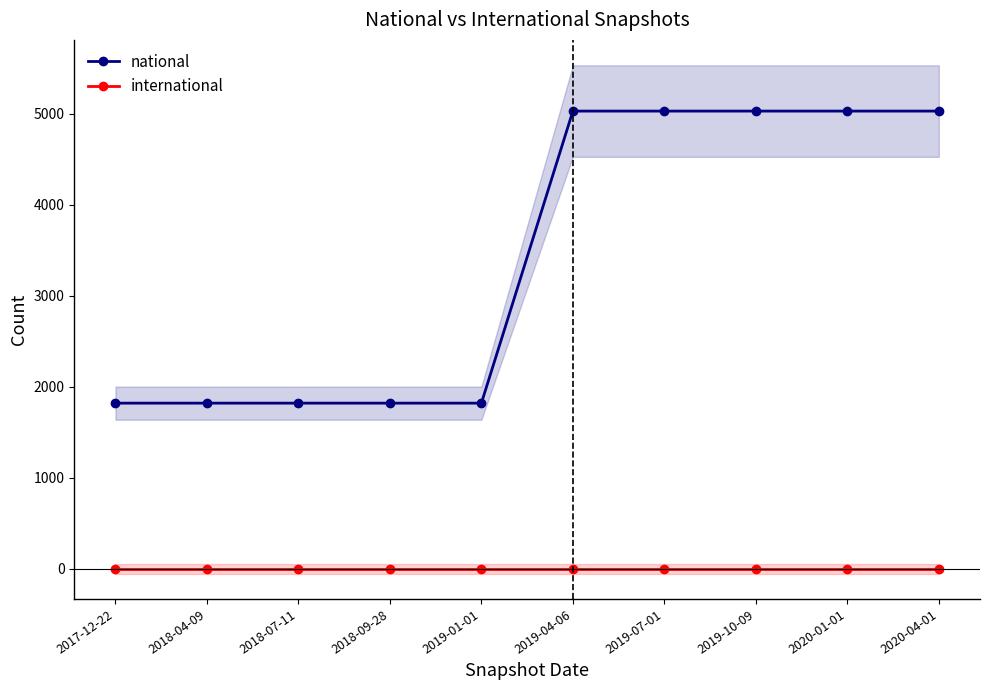

The national series shows 594 at 2019-01-01. True or false?

False